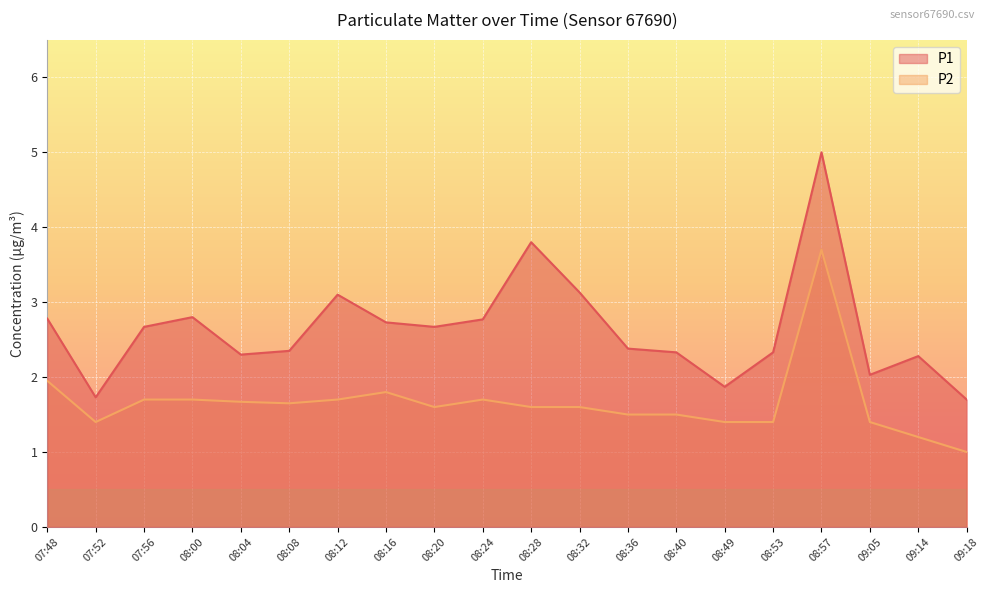

Rank the series by their average value, from lowest to highest.

P2, P1